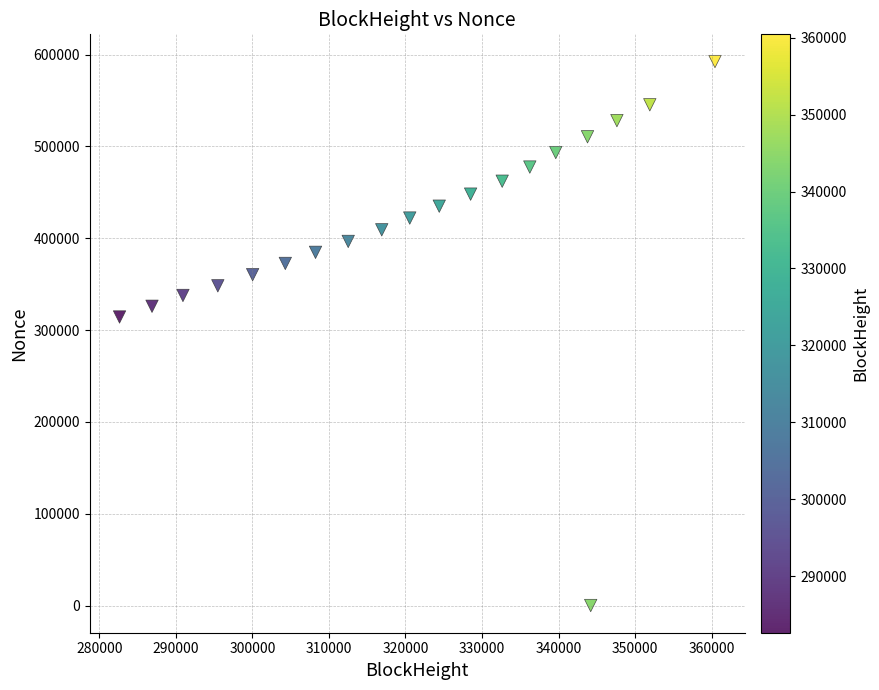

What is the range of X values (max minus min)?

77786